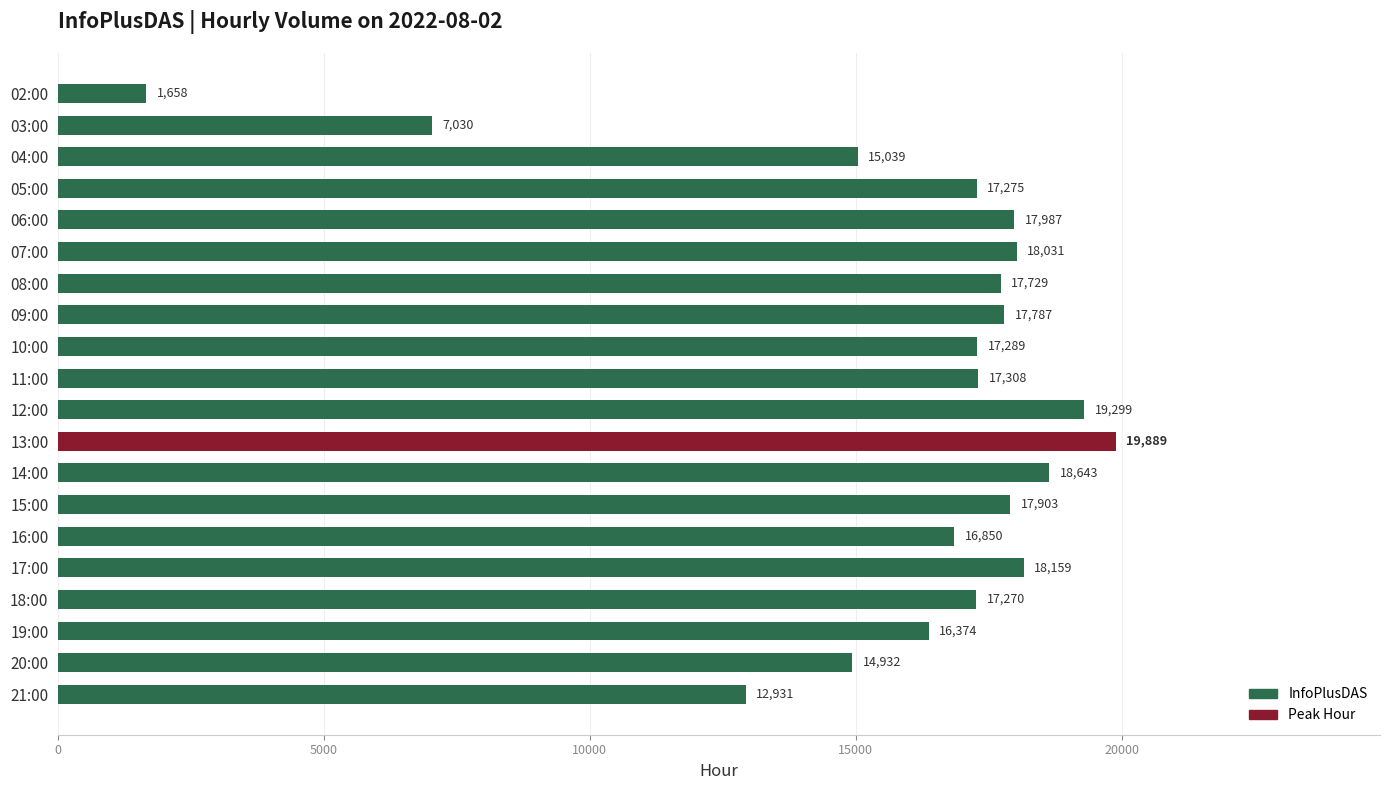

What is the change in value from 19:00 to 21:00?

-3443